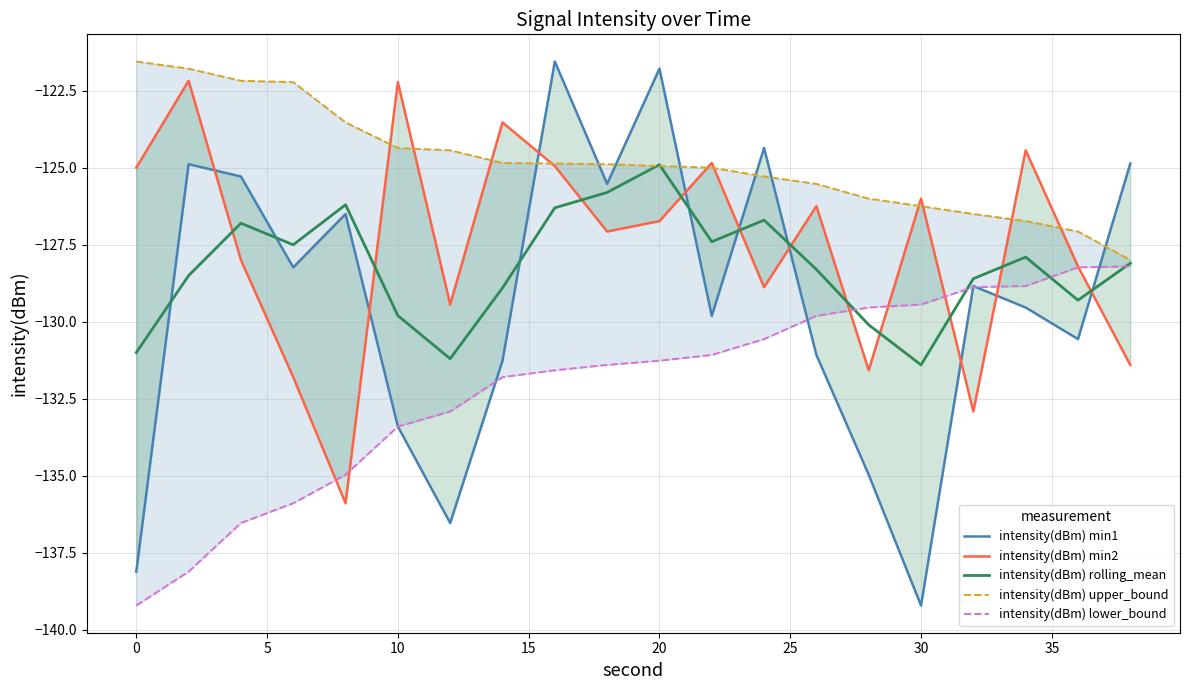

Is it true that intensity(dBm) rolling_mean equals -131.4 at 30?

True